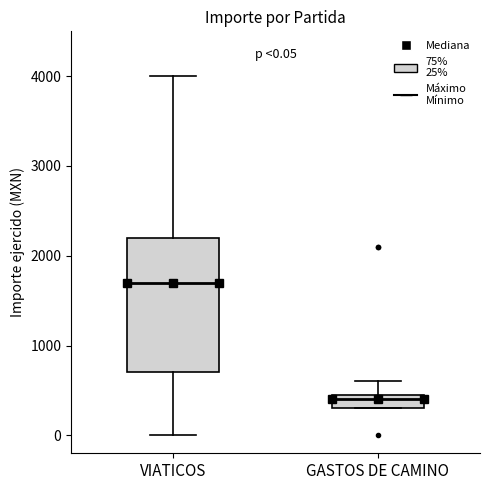

Which box has the lowest median line?

GASTOS DE CAMINO